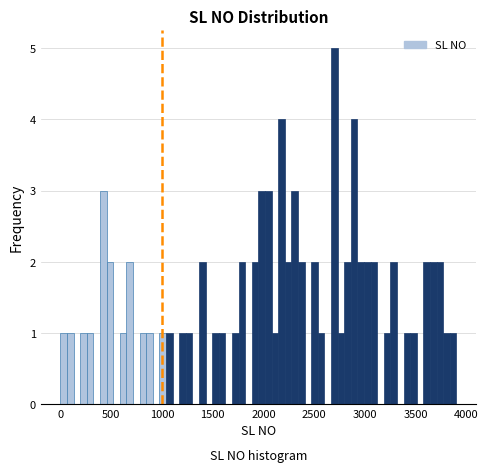

Around what value on the x-axis is the tallest bar? Give the approximate position of its centre, as read against the axis.

2700